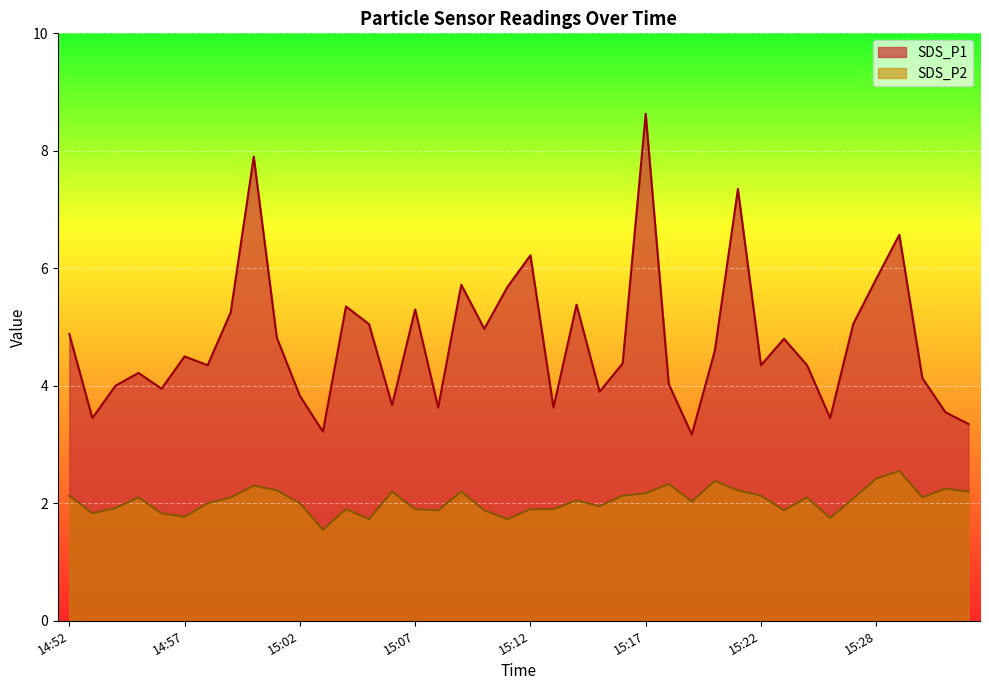

True or false: SDS_P2 and SDS_P1 intersect in this chart.

False